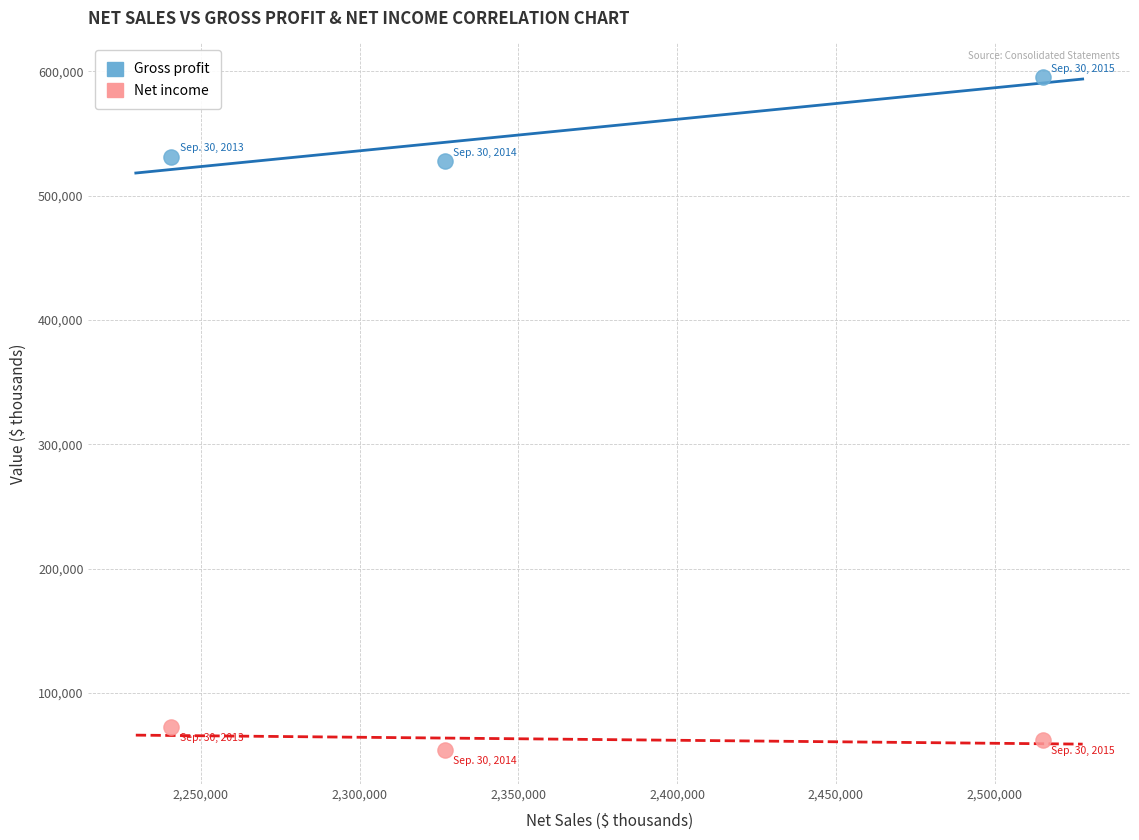

Which series reaches the maximum Y coordinate?

Gross profit